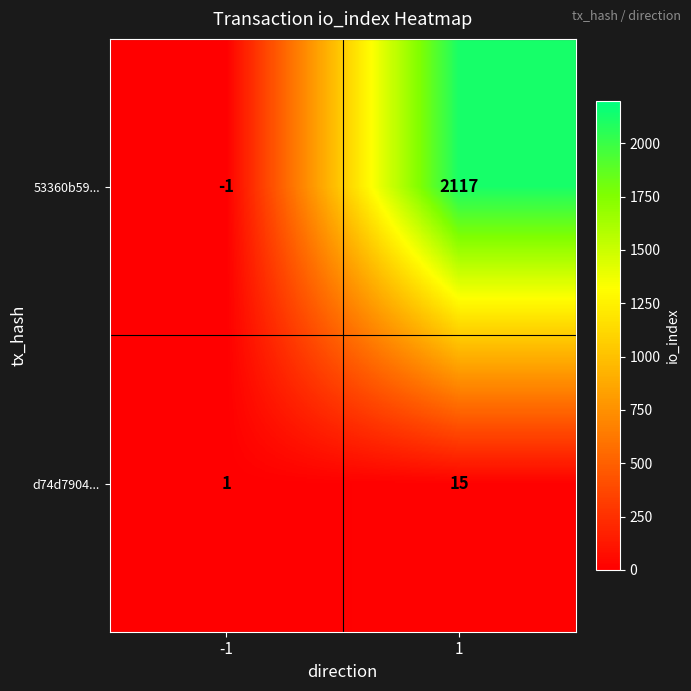

Reading left to right, what are all the values shown in this chart?

53360b59...: -1=-1	1=2117
d74d7904...: -1=1	1=15